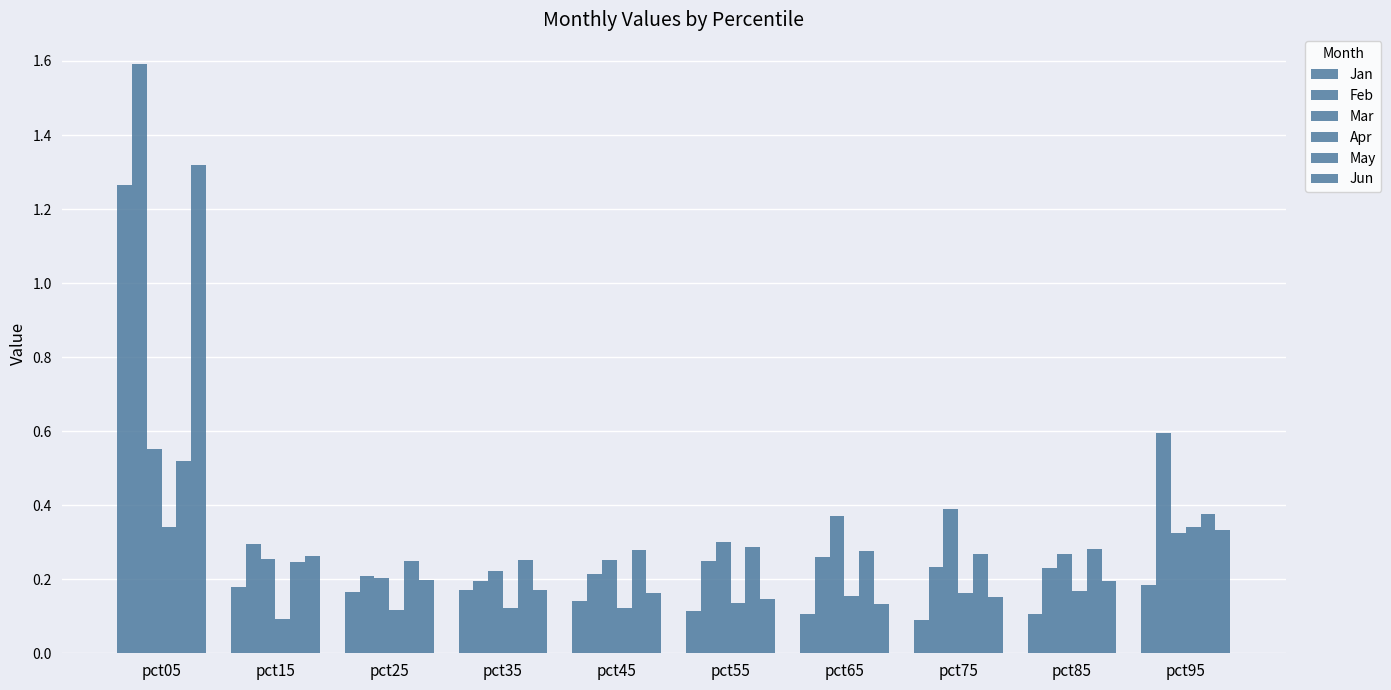

List the labels in order of Feb value, smallest first.

pct35, pct25, pct45, pct85, pct75, pct55, pct65, pct15, pct95, pct05